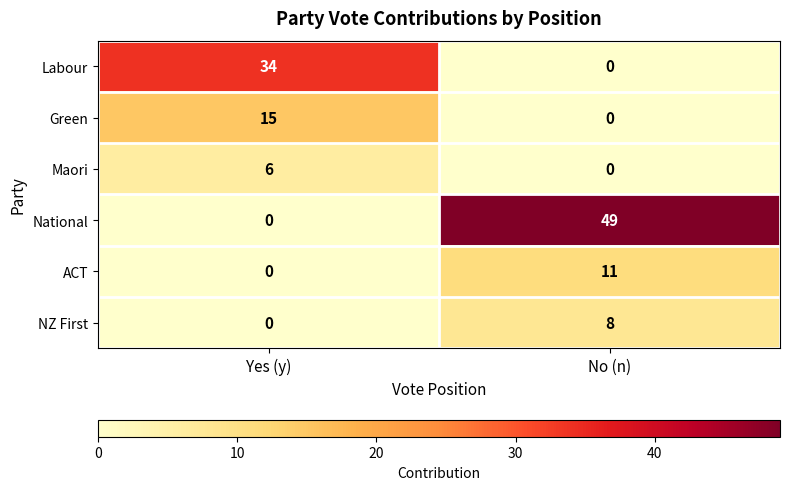

What is the difference between the maximum and minimum values in the National series?

49